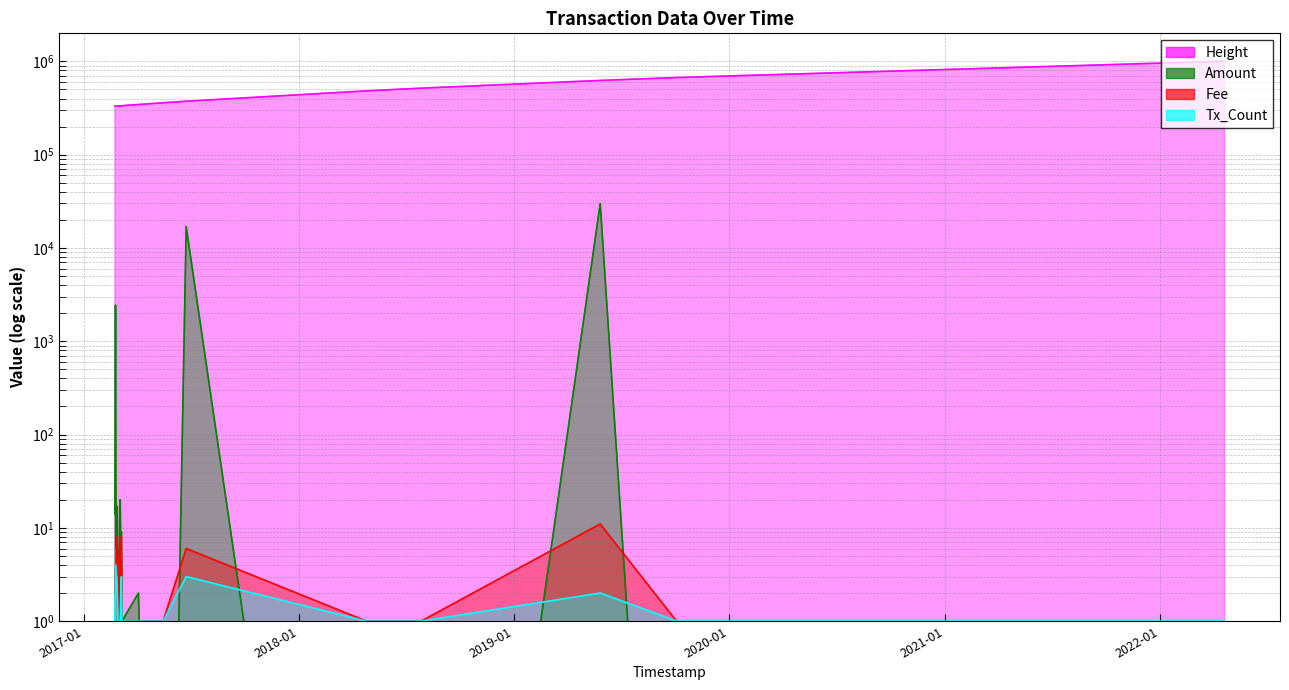

How many Tx_Count values are between 1 and 2?

16